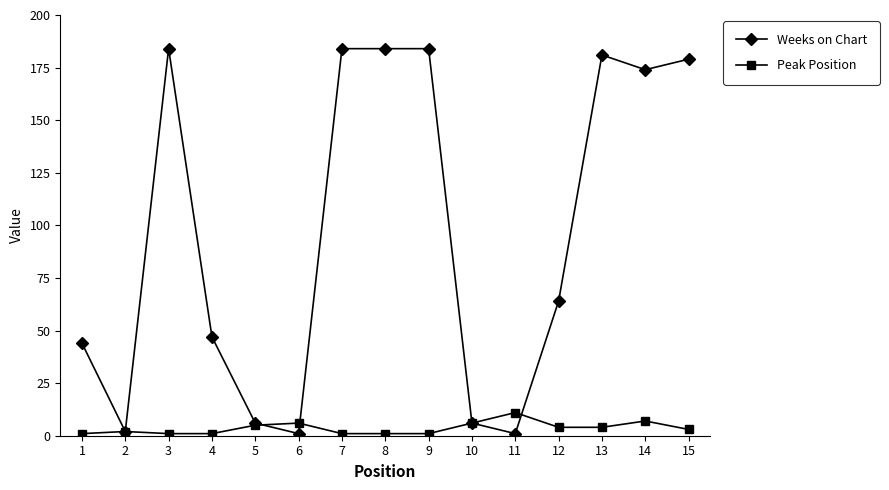

After their last crossing, which series has the higher values: Weeks on Chart or Peak Position?

Weeks on Chart